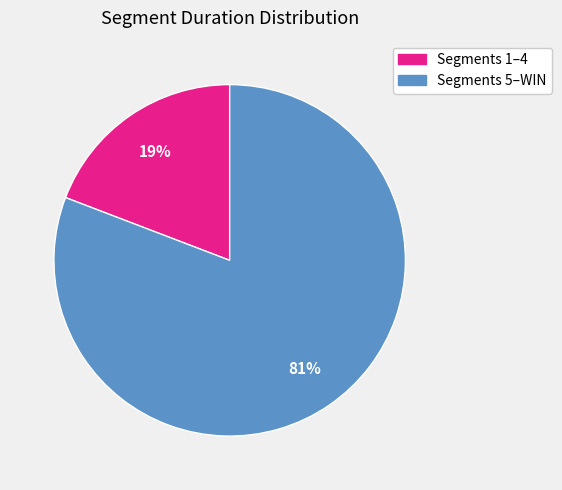

How many slices are in this pie chart?

2